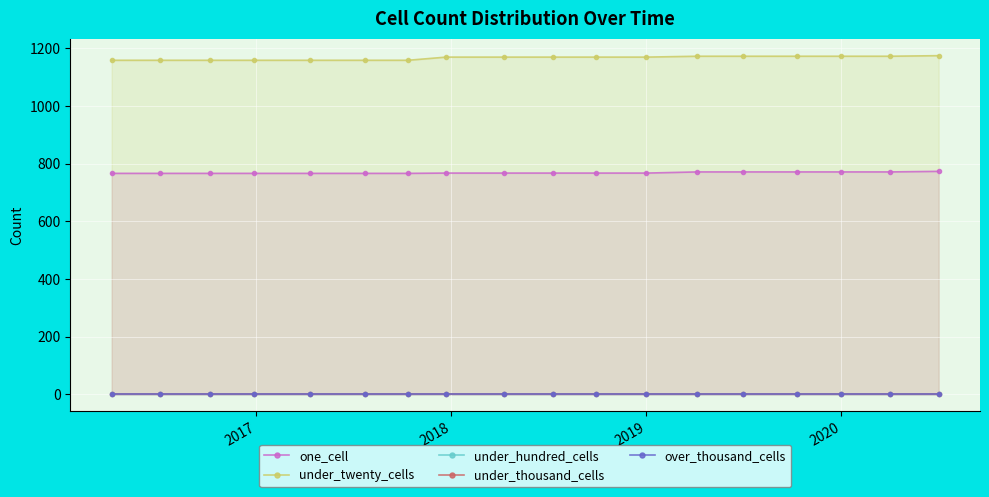

Reading left to right, what are all the values shown in this chart?

one_cell: 766	766	766	766	766	766	766	767	767	767	767	767	771	771	771	771	771	773
under_twenty_cells: 1158	1158	1158	1158	1158	1158	1158	1169	1169	1169	1169	1169	1172	1172	1172	1172	1172	1174
under_hundred_cells: 0	0	0	0	0	0	0	0	0	0	0	0	0	0	0	0	0	0
under_thousand_cells: 0	0	0	0	0	0	0	0	0	0	0	0	0	0	0	0	0	0
over_thousand_cells: 0	0	0	0	0	0	0	0	0	0	0	0	0	0	0	0	0	0